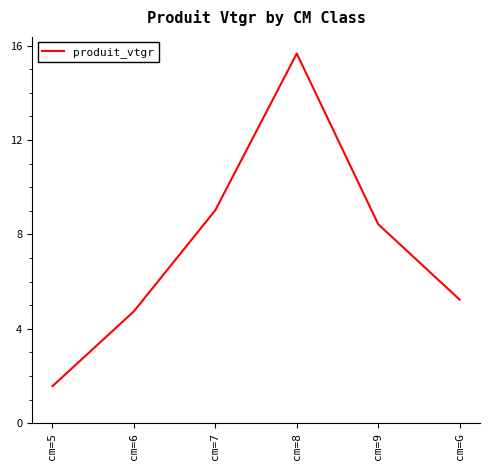

Reading left to right, transcribe all the data shown in this chart.

1.6	4.7	9.0	15.7	8.4	5.2